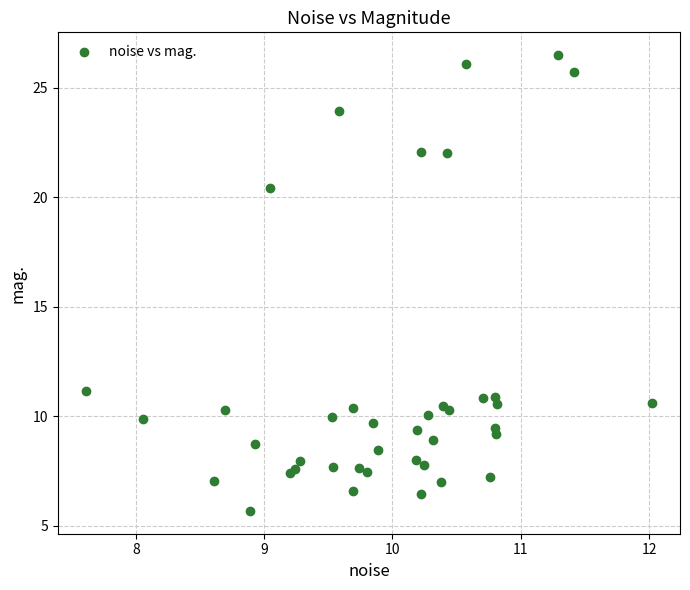

What Y value in the scatter plot is closest to 16?

20.4